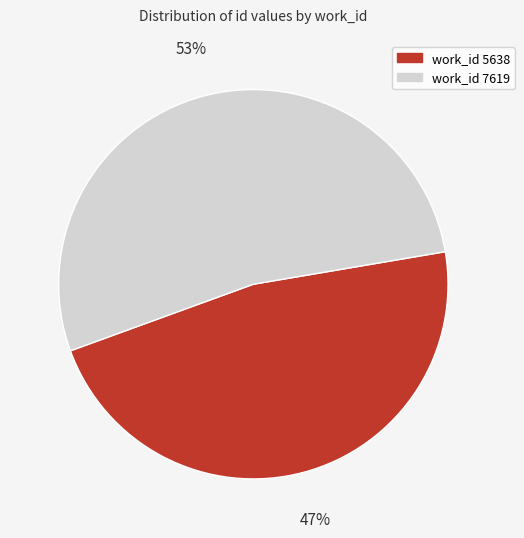

Between work_id 5638 and work_id 7619, which is larger?

work_id 7619